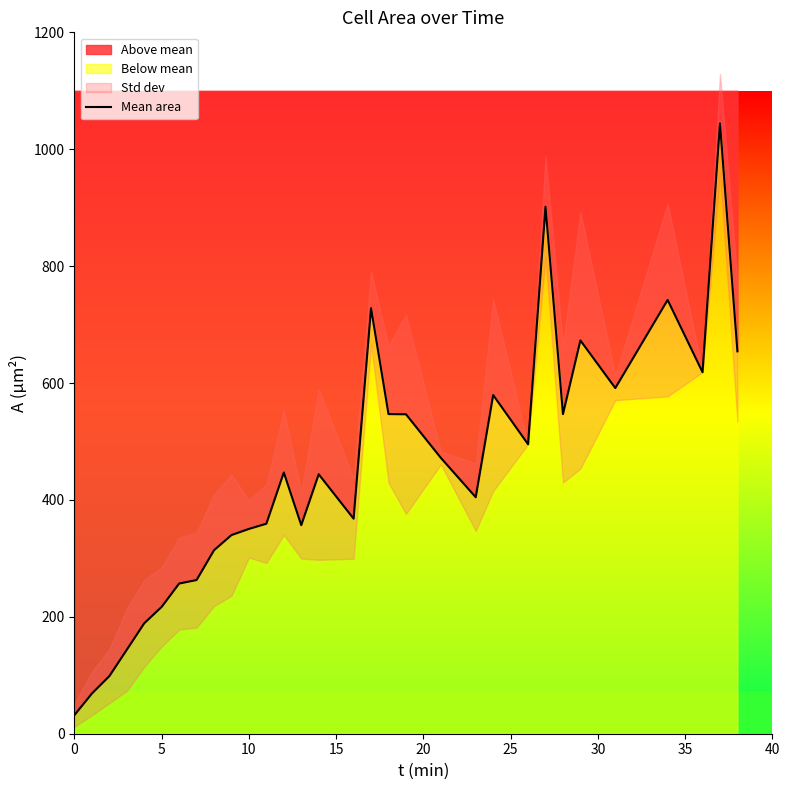

What is the difference between the second highest and second lowest values?

832.9